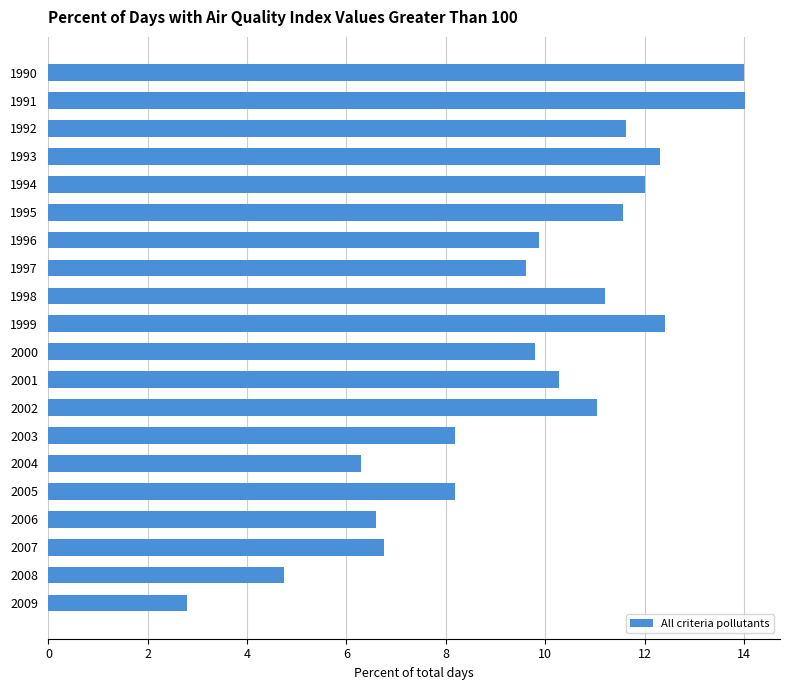

What is the greatest value displayed?

14.0